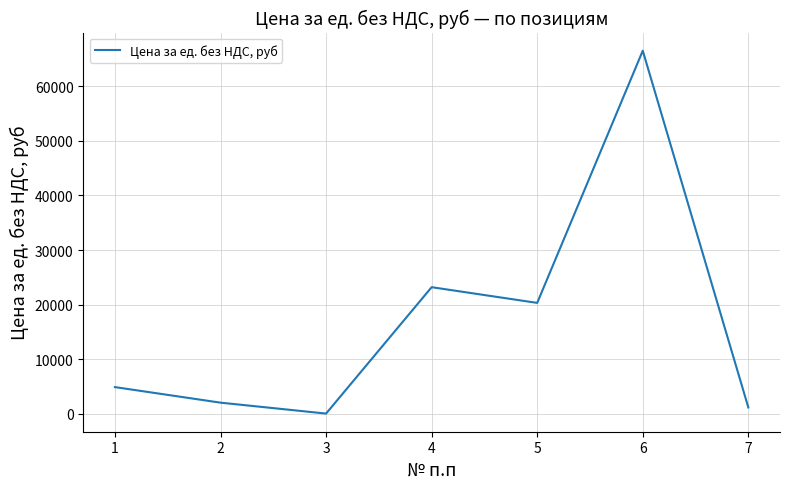

Reading right to left, extract all data points from this chart.

7=1186.5	6=66493.2	5=20325.4	4=23201.7	3=61.9	2=2061.0	1=4908.5